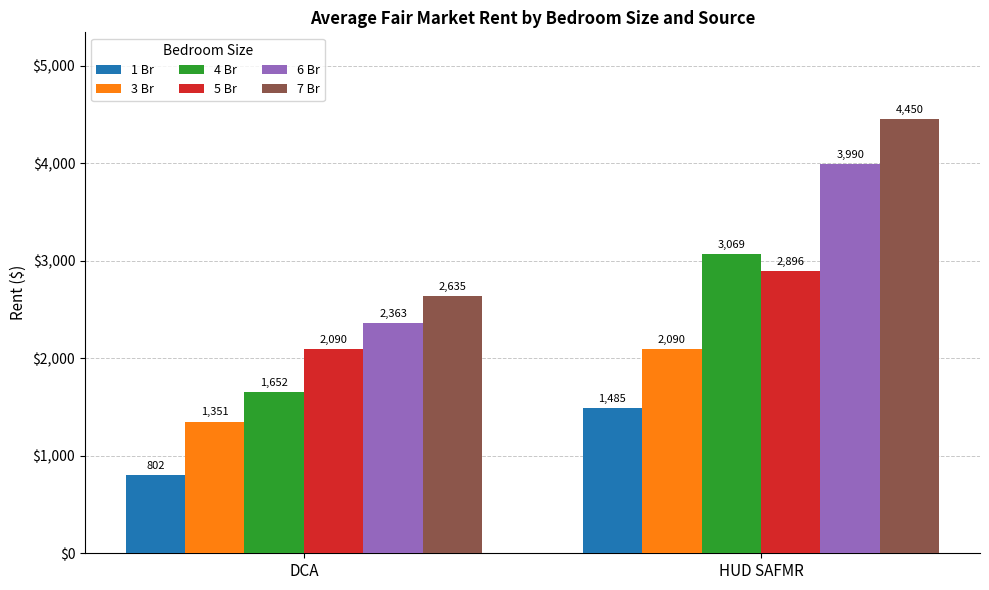

What is the sum of the 5 Br values at HUD SAFMR and DCA?

4986.0